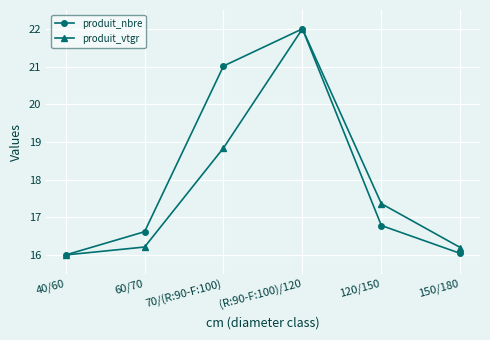

Where is produit_nbre nearest to the value 19?

70/(R:90-F:100)